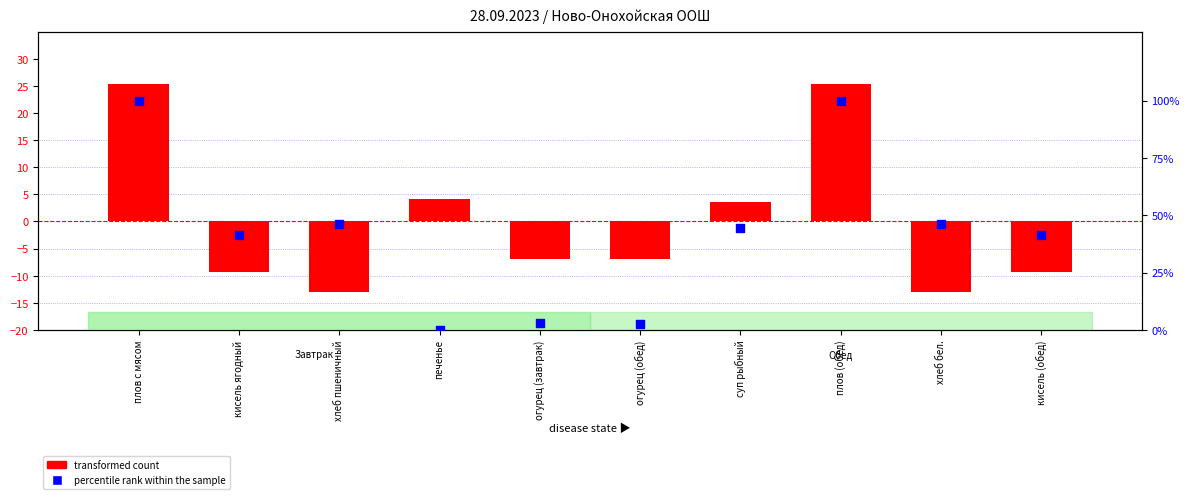

Which series contains the lowest Y value?

transformed count